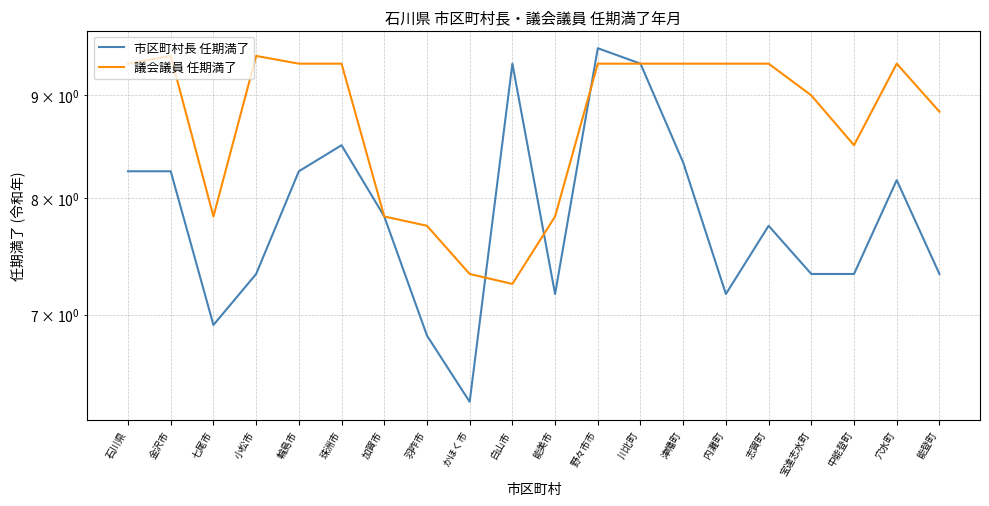

How many interior local valleys does the 議会議員 任期満了 series have?

3